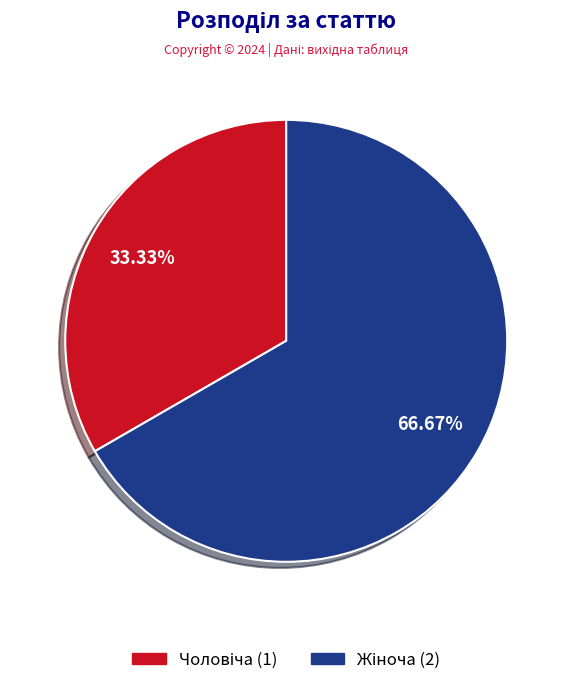

Is there any slice that represents more than half of the pie?

Yes